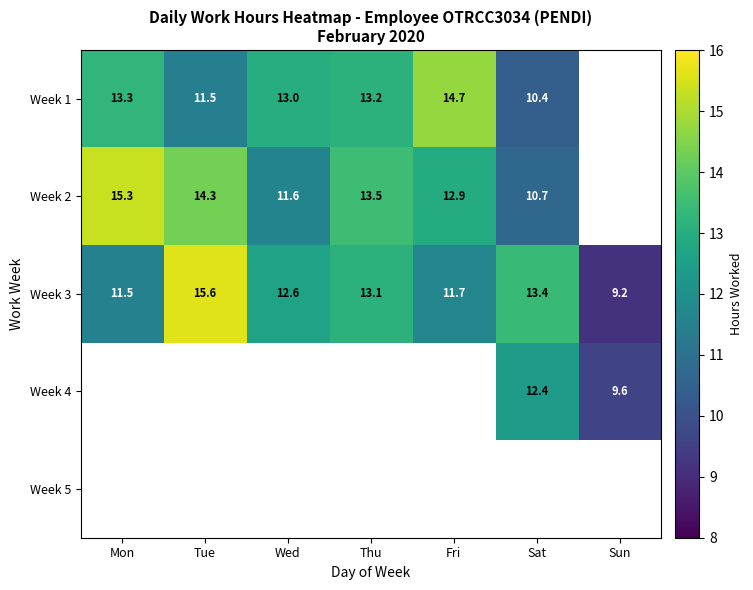

Rank the categories by Week 3 value from lowest to highest.

Sun, Mon, Fri, Wed, Thu, Sat, Tue